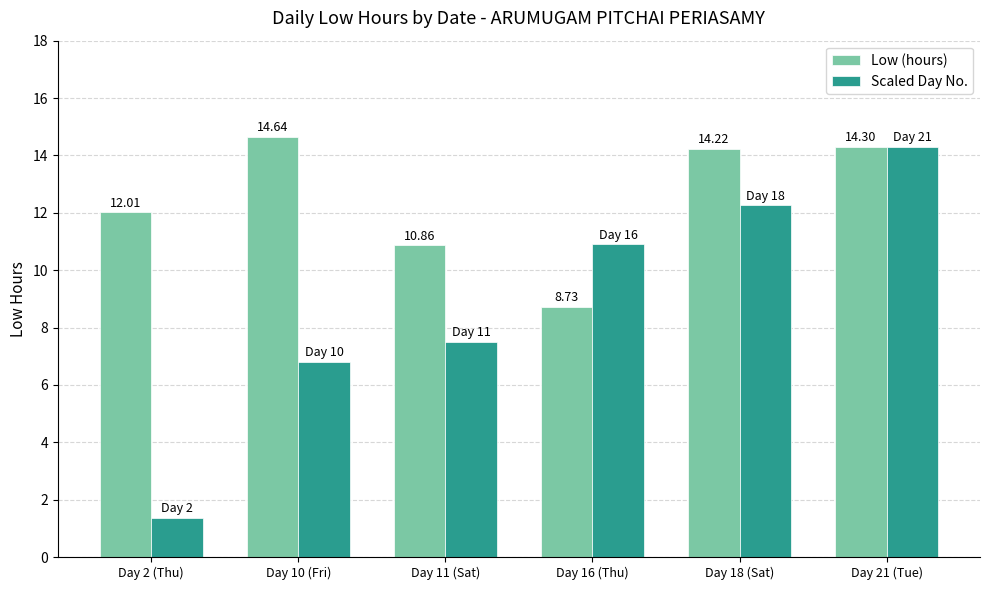

What is the maximum value shown in the chart?

14.6